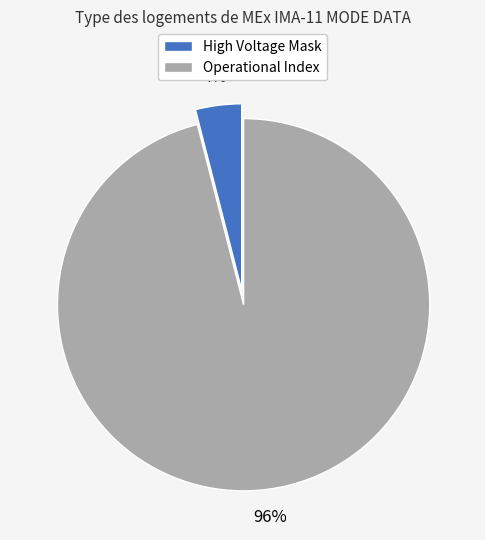

Rank the categories by value from highest to lowest.

Operational Index, High Voltage Mask